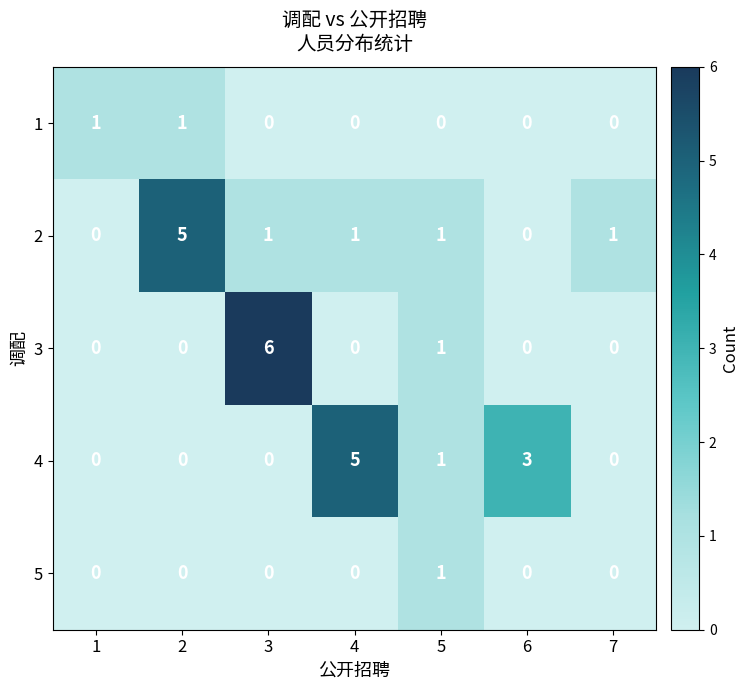

At which category is the sum across all series the highest?

3